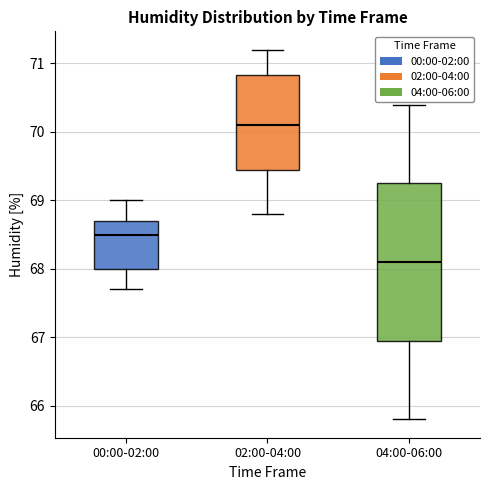

Which box is the tallest, from its lower edge to its upper edge?

04:00-06:00